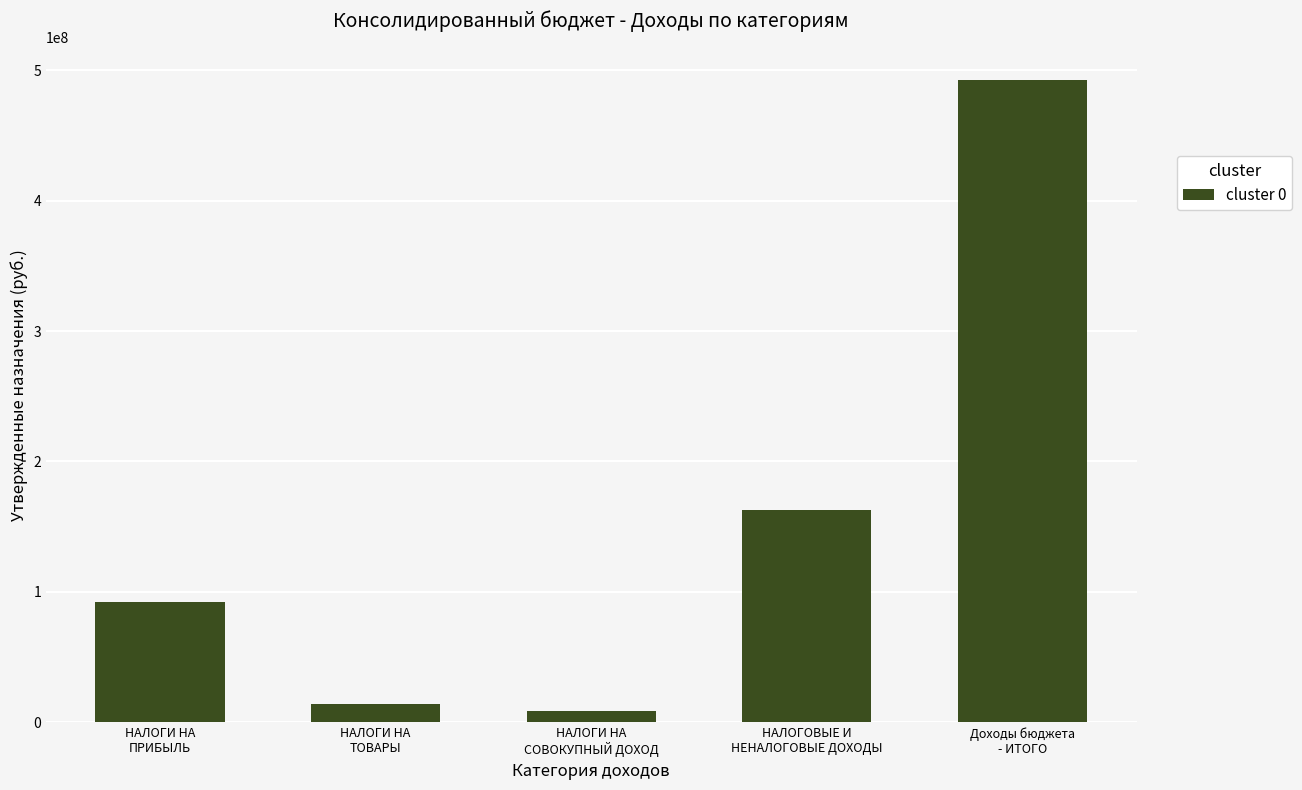

What is the maximum value shown in the chart?

492761271.8